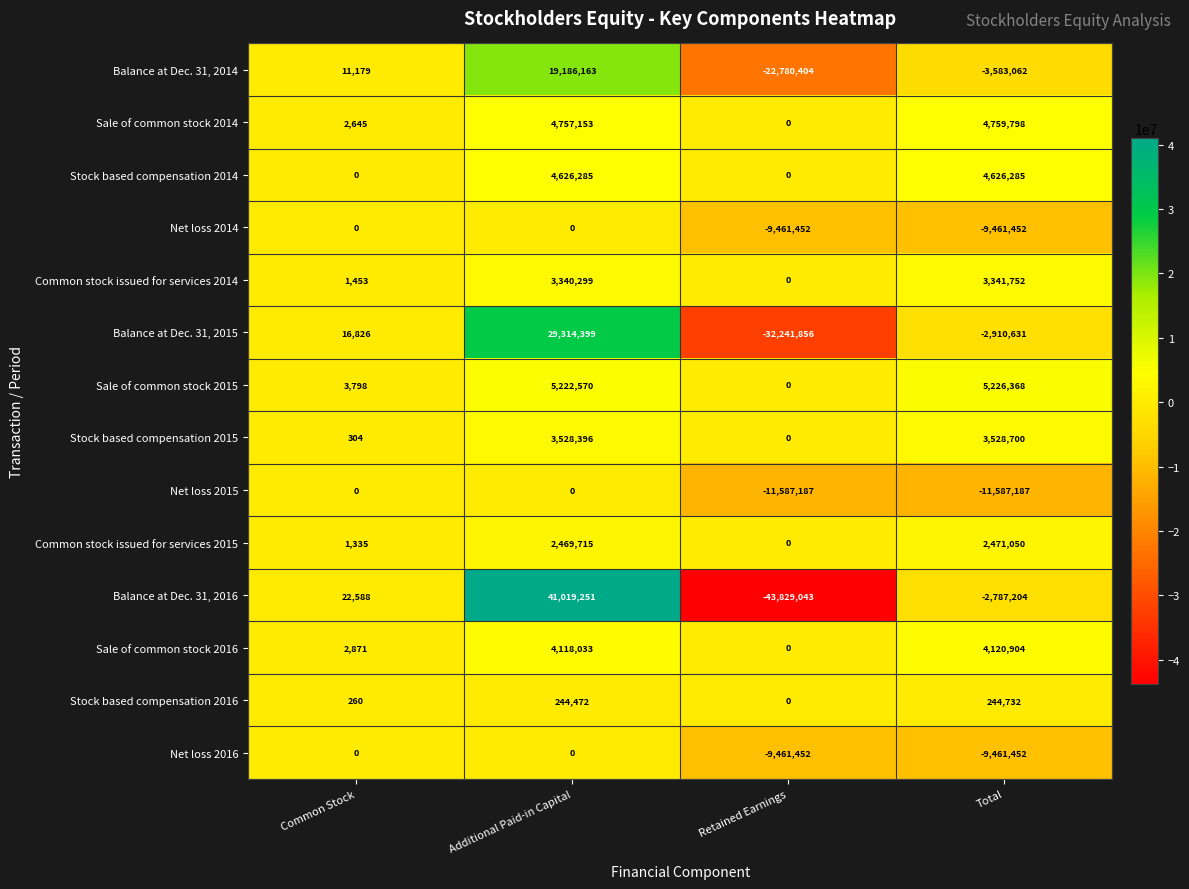

How many series are shown in this chart?

14